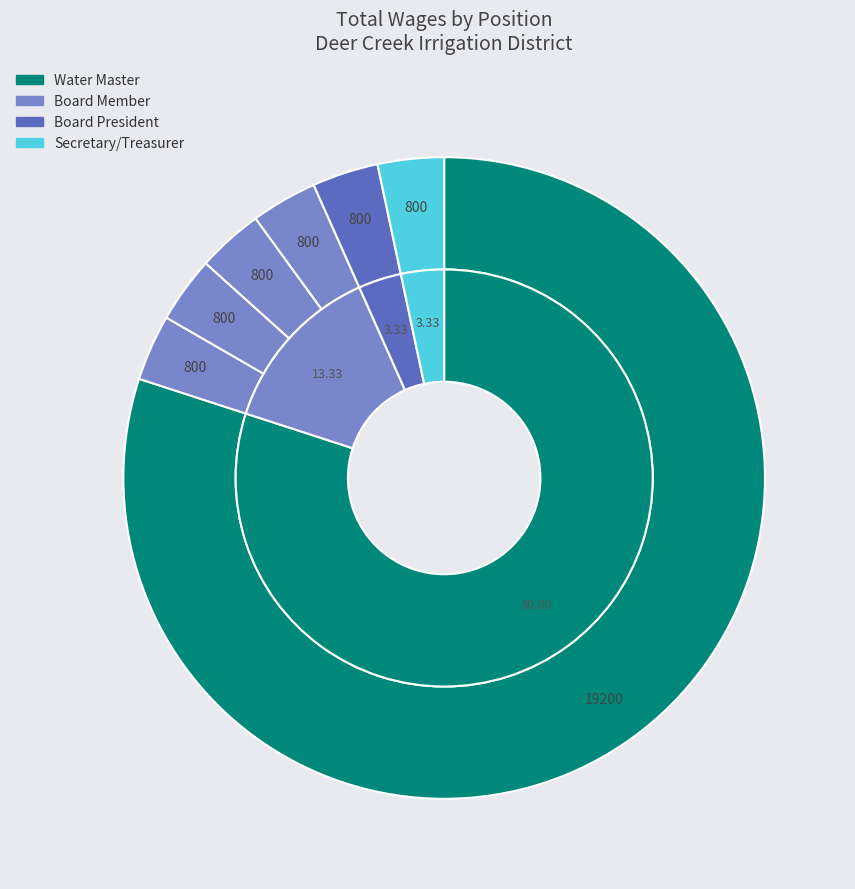

How many slices are in this pie chart?

7